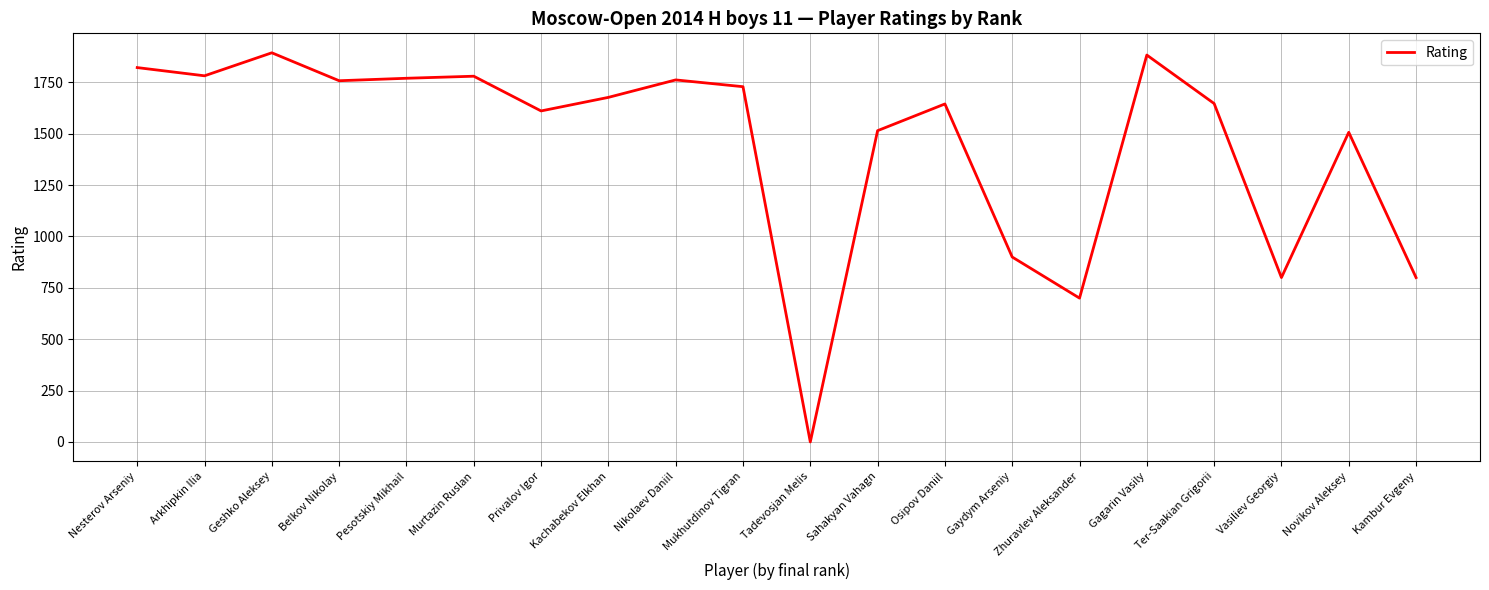

Count the number of data series in this chart.

1